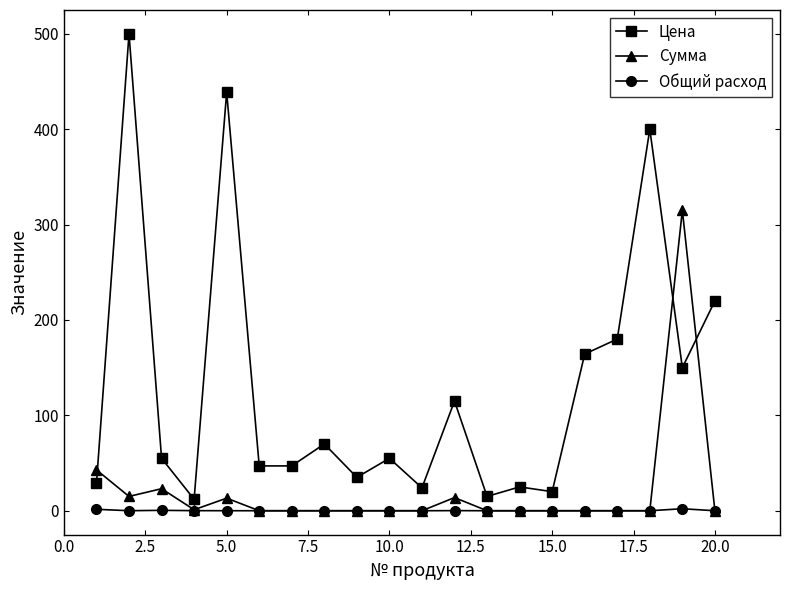

What is the maximum value for Цена?

500.0